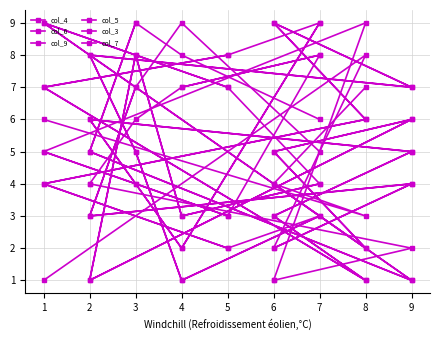

Is this an area chart (filled region under the line)?

No